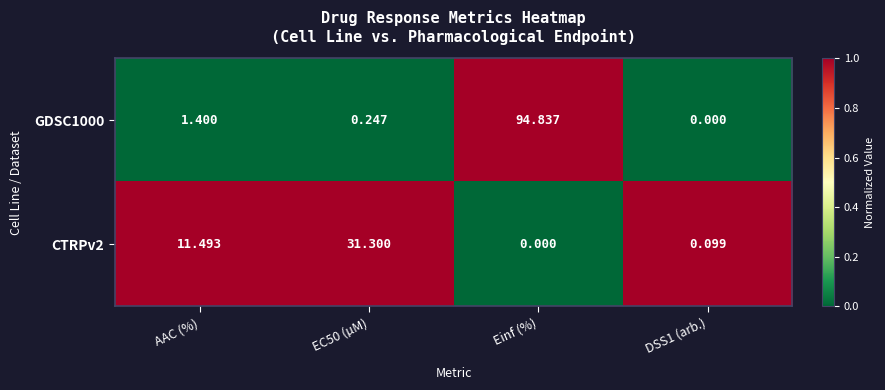

Which series has the largest total across all categories?

GDSC1000